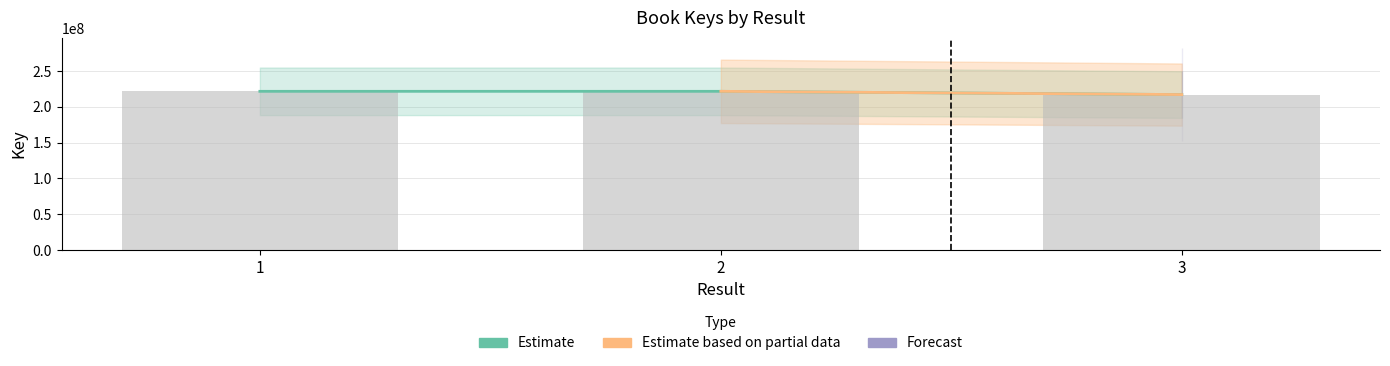

How many data points are less than 221687908?

1